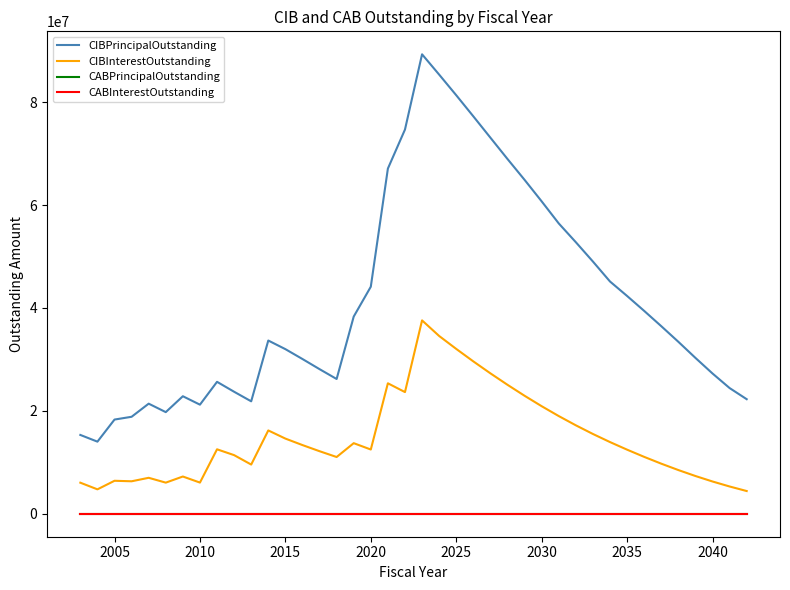

Is this an area chart (filled region under the line)?

No